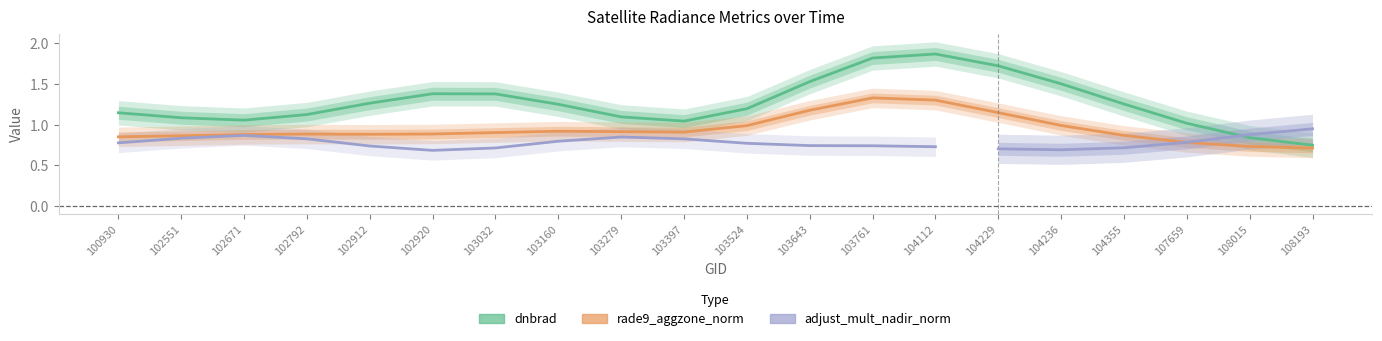

At which category does adjust_mult_nadir_norm reach its first local peak?

102671